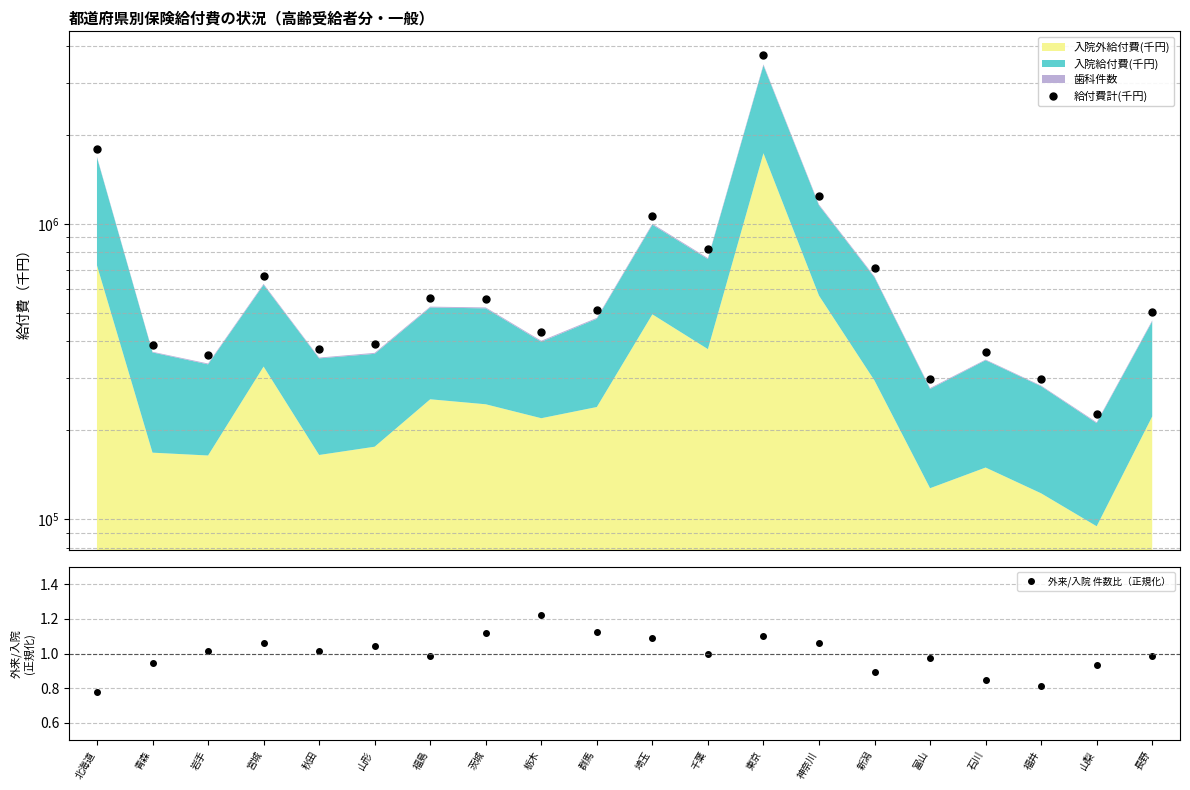

At which label is 外来/入院 件数比（正規化） closest to 1?

千葉